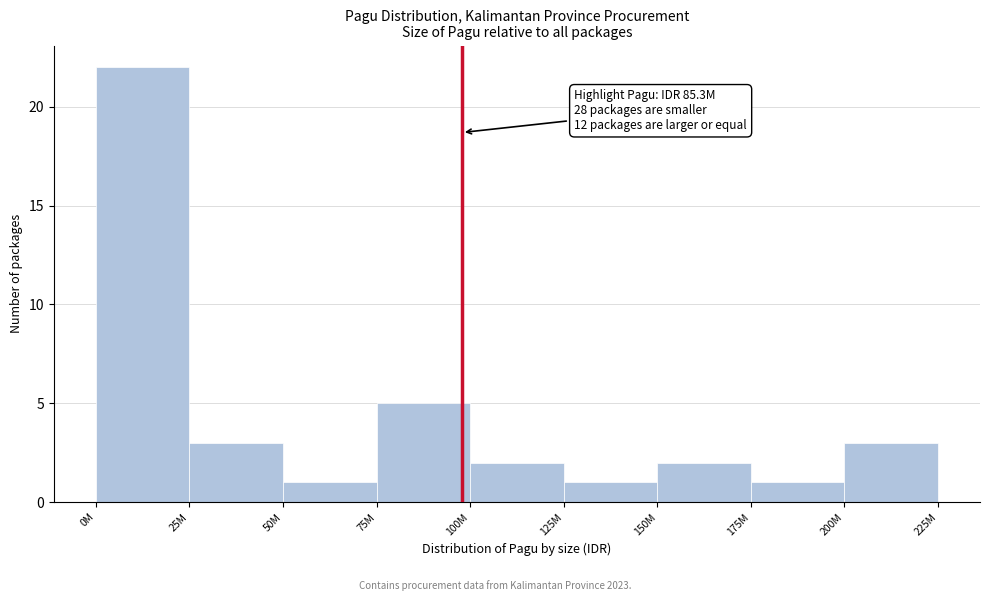

Reading left to right, transcribe all the data shown in this chart.

22	3	1	5	2	1	2	1	3